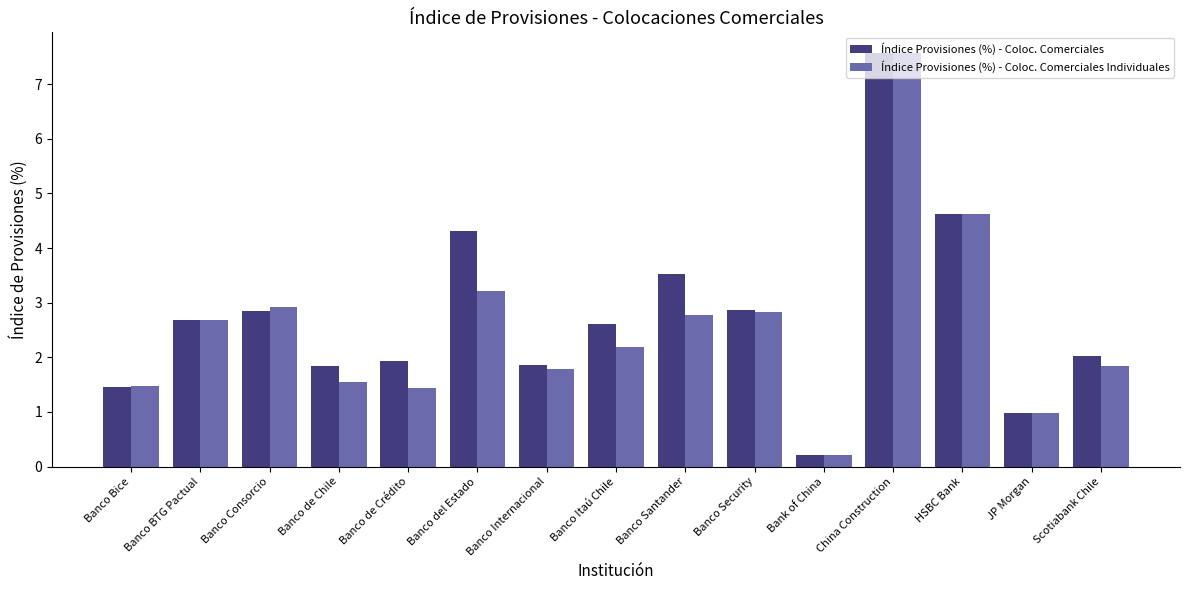

Is the value of Índice Provisiones (%) - Coloc. Comerciales Individuales at Banco Internacional greater than the value of Índice Provisiones (%) - Coloc. Comerciales at Banco Itaú Chile?

No